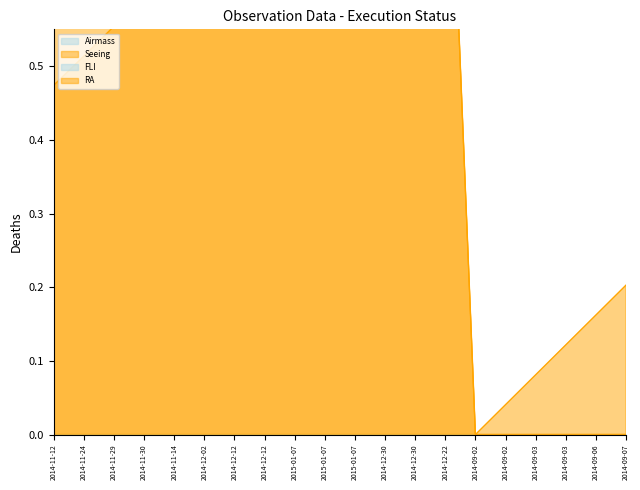

Reading left to right, what are all the values shown in this chart?

Seeing: 2014-11-12=1.0	2014-11-24=1.0	2014-11-29=1.0	2014-11-30=1.0	2014-11-14=1.0	2014-12-02=1.0	2014-12-12=1.0	2014-12-12=1.0	2015-01-07=1.0	2015-01-07=1.0	2015-01-07=1.0	2014-12-30=1.0	2014-12-30=1.0	2014-12-22=1.0	2014-09-02=0.0	2014-09-02=0.0	2014-09-03=0.0	2014-09-03=0.0	2014-09-06=0.0	2014-09-07=0.0
RA: 2014-11-12=0.5	2014-11-24=0.5	2014-11-29=0.6	2014-11-30=0.6	2014-11-14=0.6	2014-12-02=0.7	2014-12-12=0.7	2014-12-12=0.8	2015-01-07=0.8	2015-01-07=0.8	2015-01-07=0.9	2014-12-30=0.9	2014-12-30=1.0	2014-12-22=1.0	2014-09-02=0.0	2014-09-02=0.0	2014-09-03=0.1	2014-09-03=0.1	2014-09-06=0.2	2014-09-07=0.2